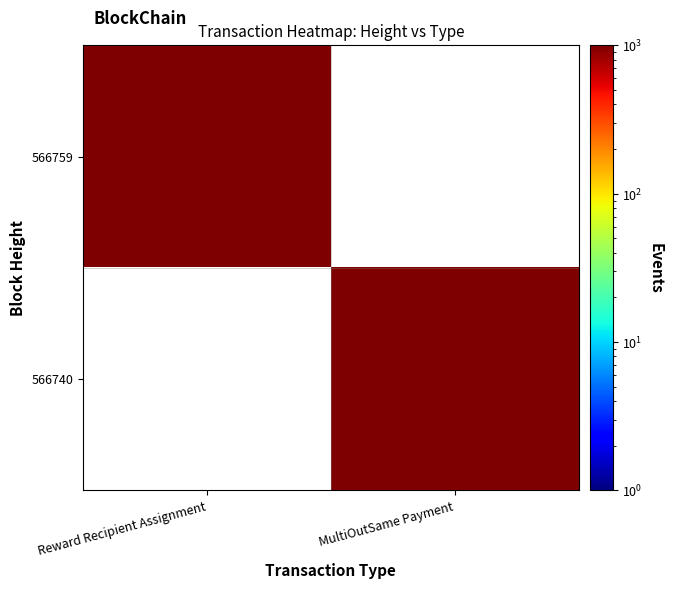

At which label does 566740 reach its minimum?

Reward Recipient Assignment